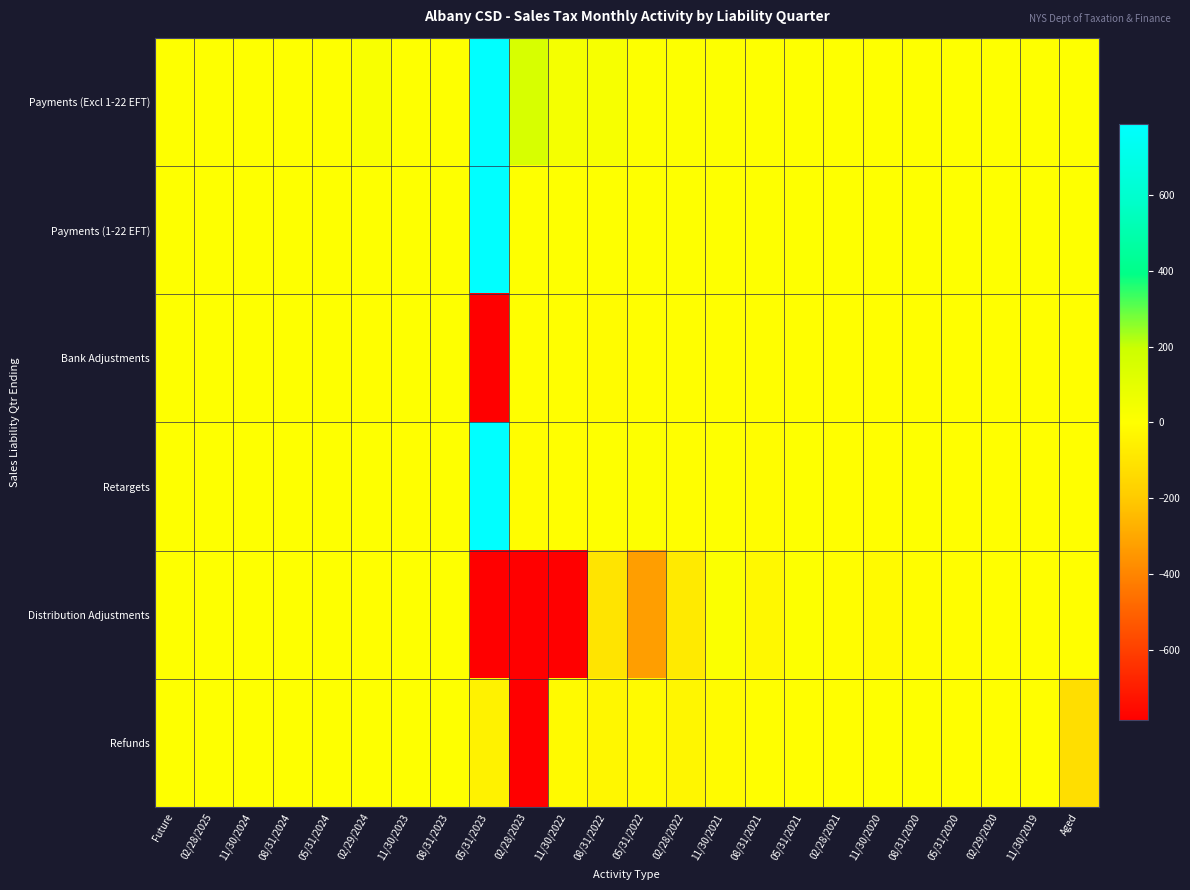

At which category is the sum across all series the highest?

05/31/2023